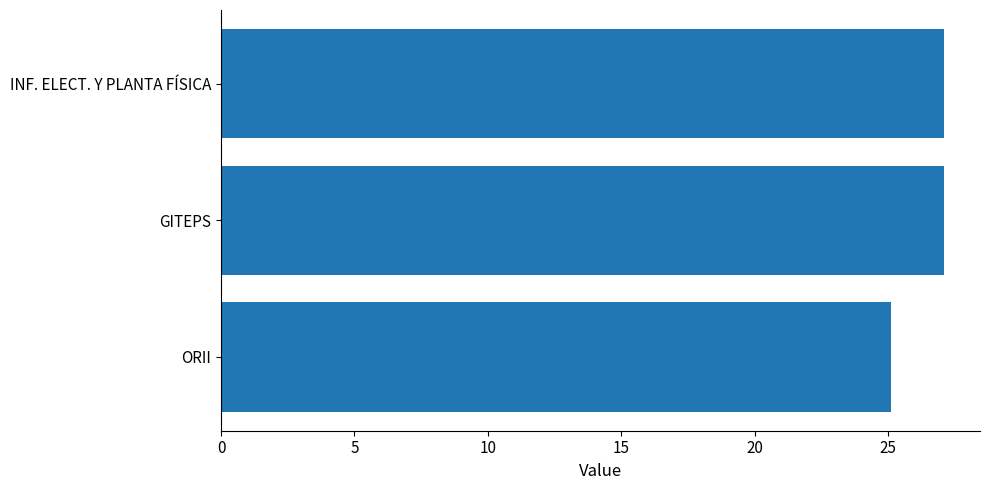

How many data points are less than 27?

1